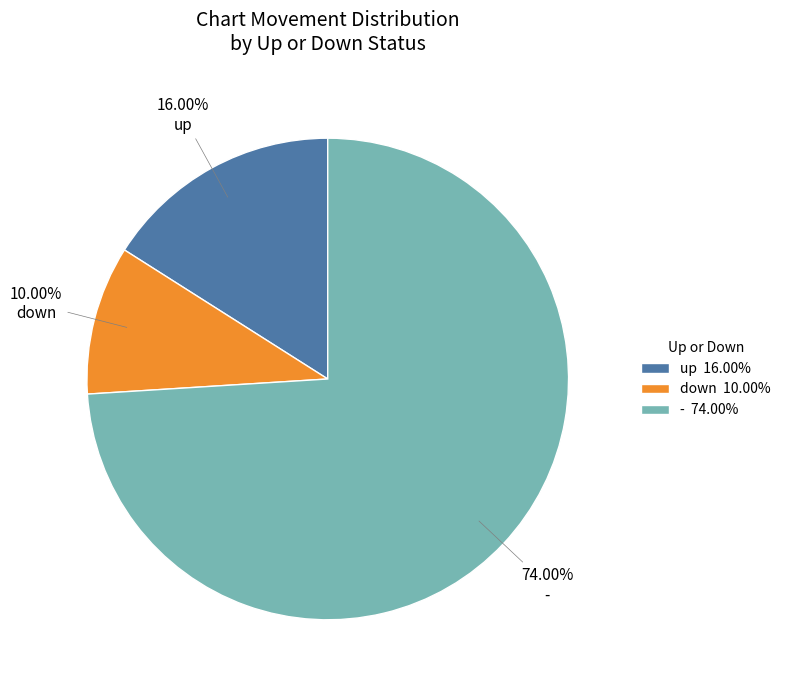

Which slice is the smallest?

down